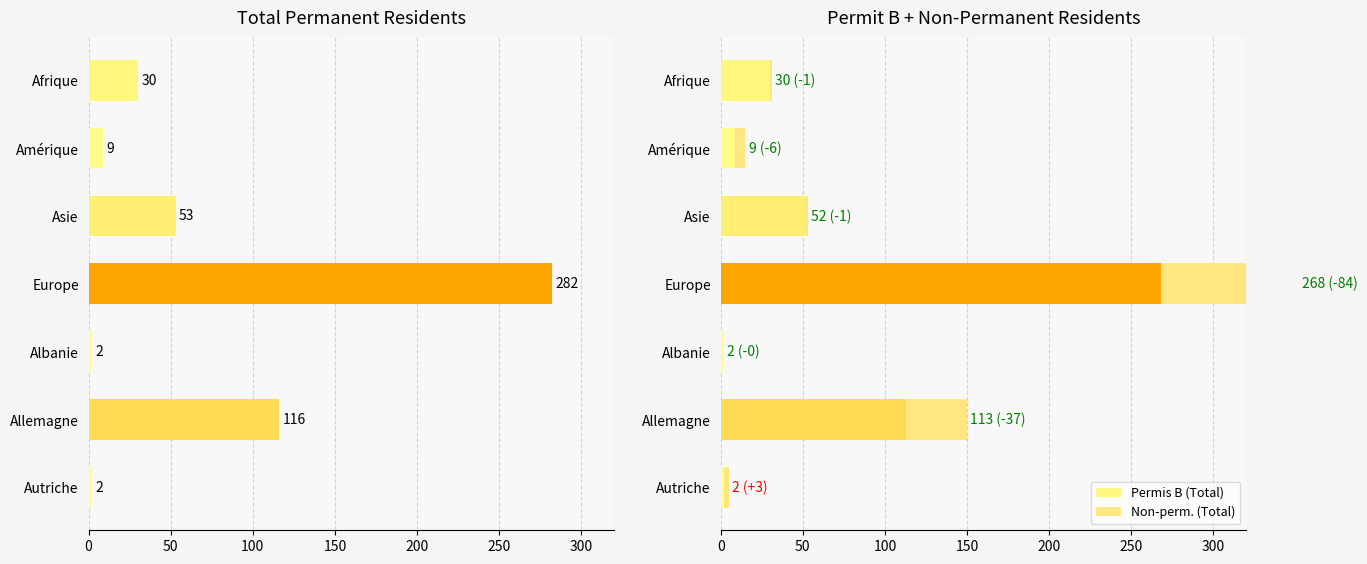

What is the sum of all Non-perm. (Total) values?

132